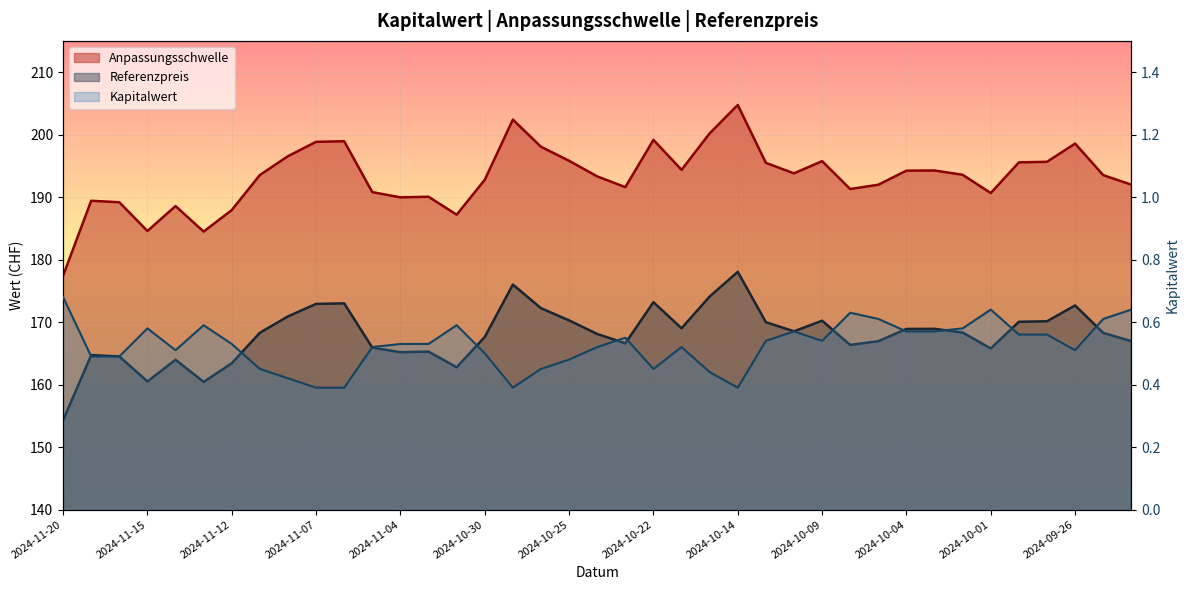

Between 2024-11-04 and 2024-11-06, which is larger?

2024-11-06